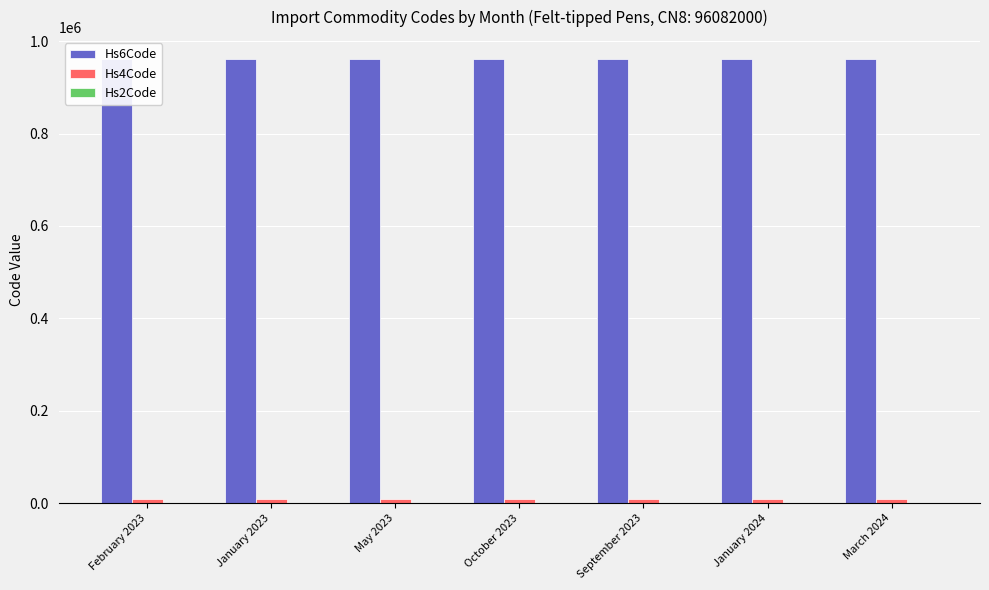

Which series has the largest total across all categories?

Hs6Code